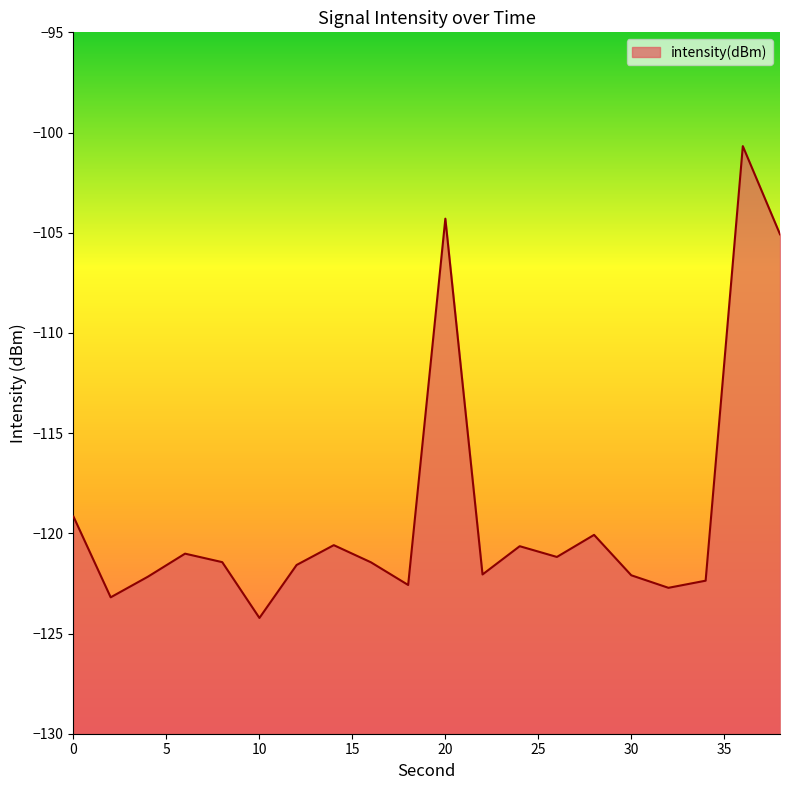

How many values exceed -121?

7